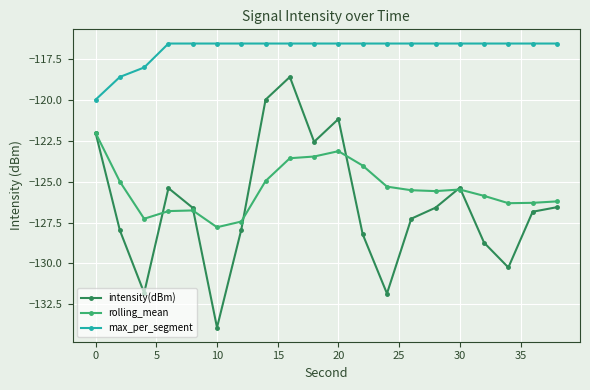

What is the value of the intensity(dBm) point at the 10th from the left?

-122.6